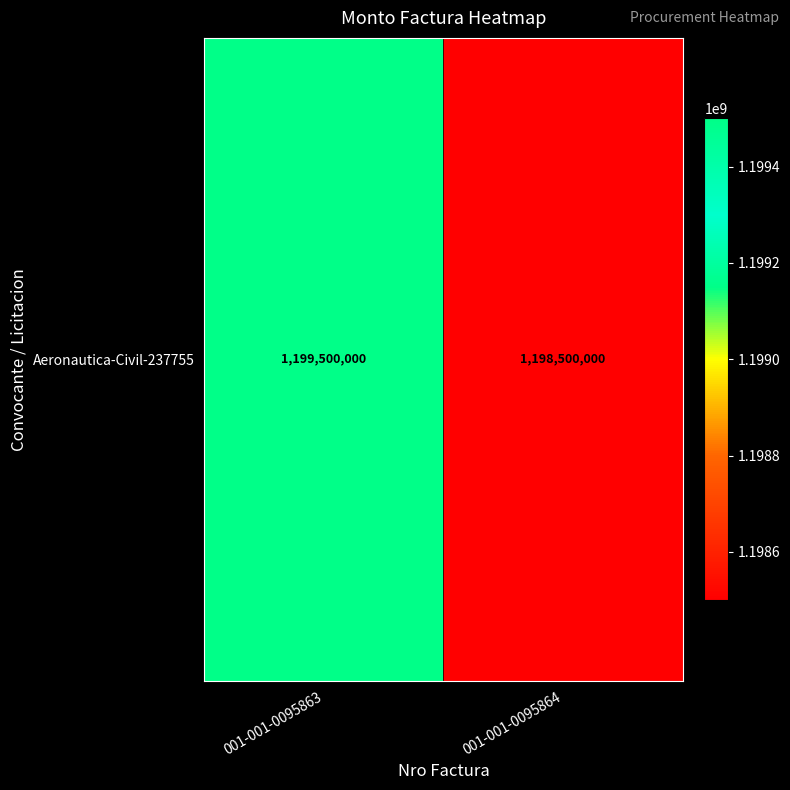

Where is the data nearest to the value 1199000000?

001-001-0095863